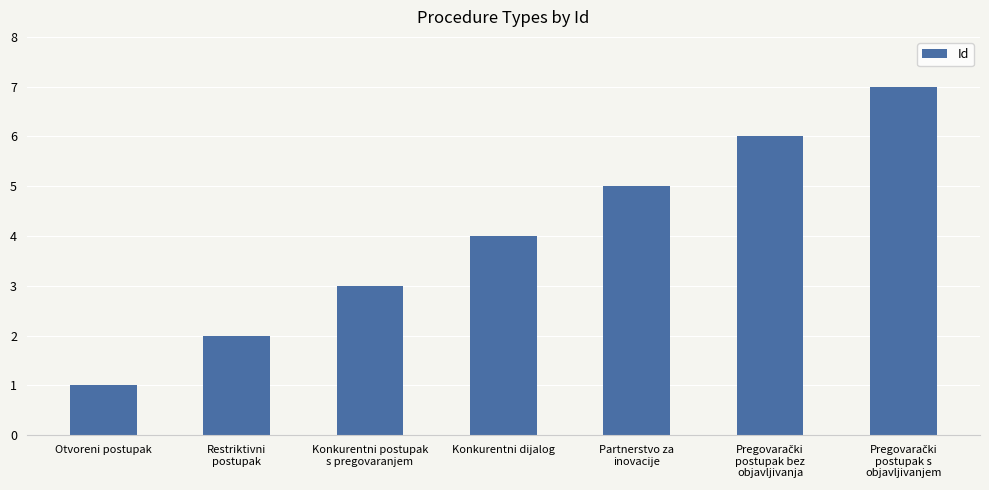

What is the sum of all values?

28